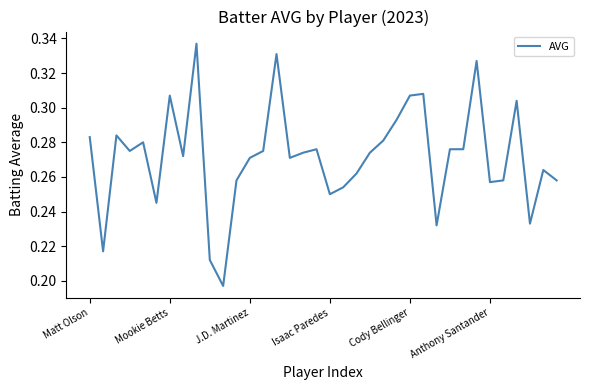

Is it true that the value at Matt Olson is 0.5?

False